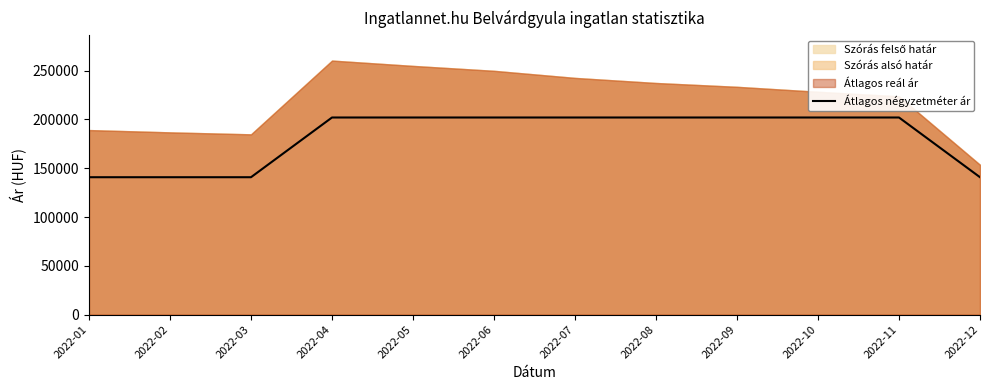

List the labels in order of value, largest first.

2022-04, 2022-05, 2022-06, 2022-07, 2022-08, 2022-09, 2022-10, 2022-11, 2022-01, 2022-02, 2022-03, 2022-12